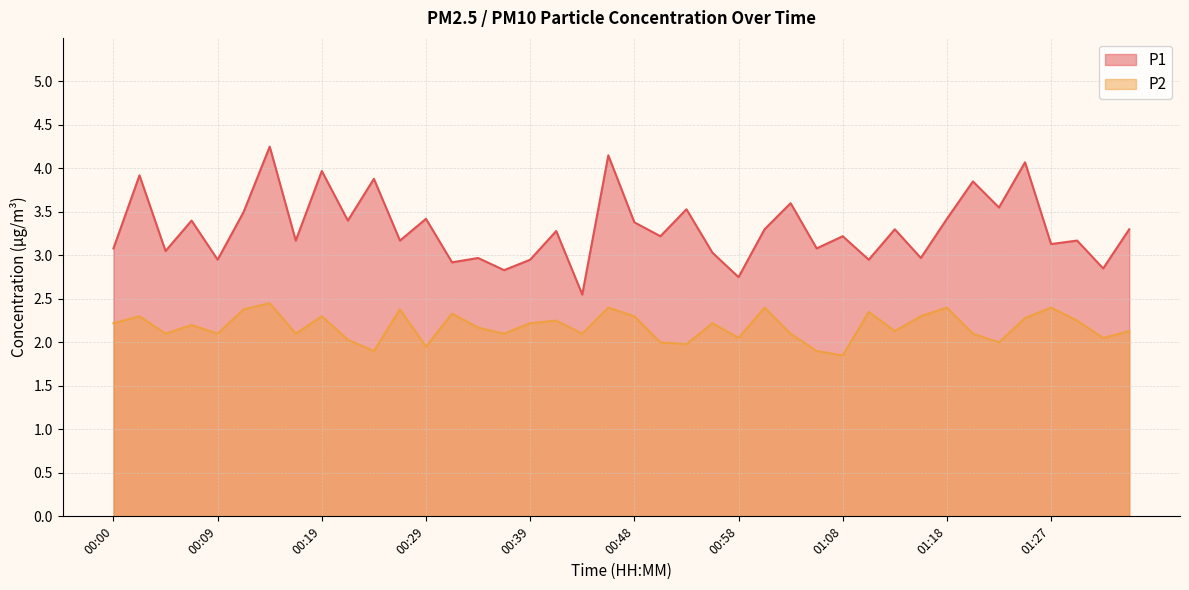

True or false: P2 and P1 cross at least once.

False